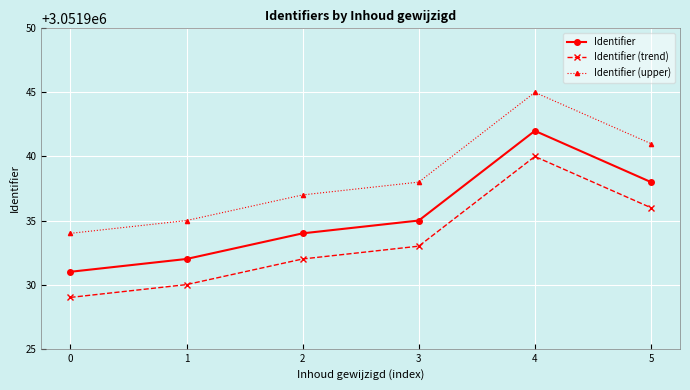

True or false: Identifier (upper) and Identifier (trend) cross at least once.

False